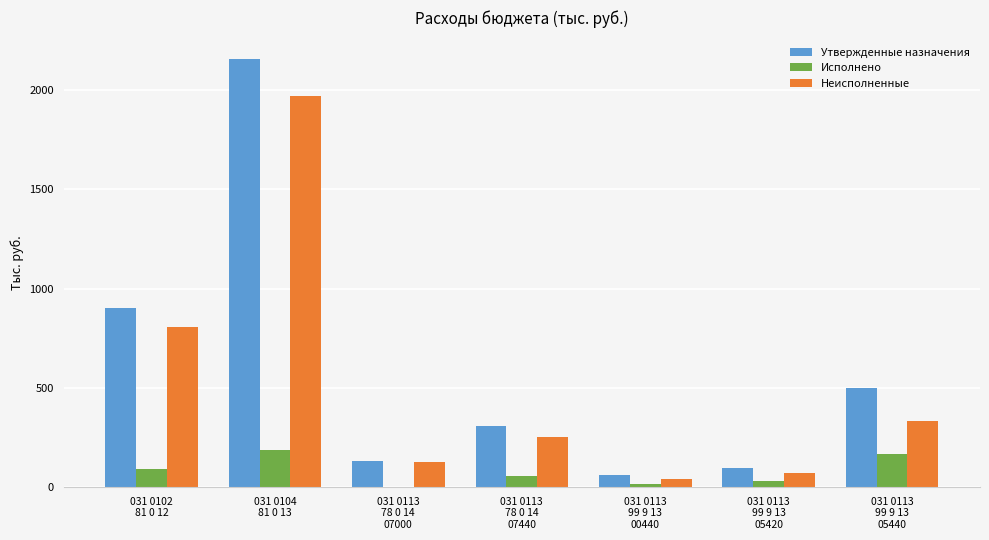

What is the maximum value for Неисполненные?

1968.4